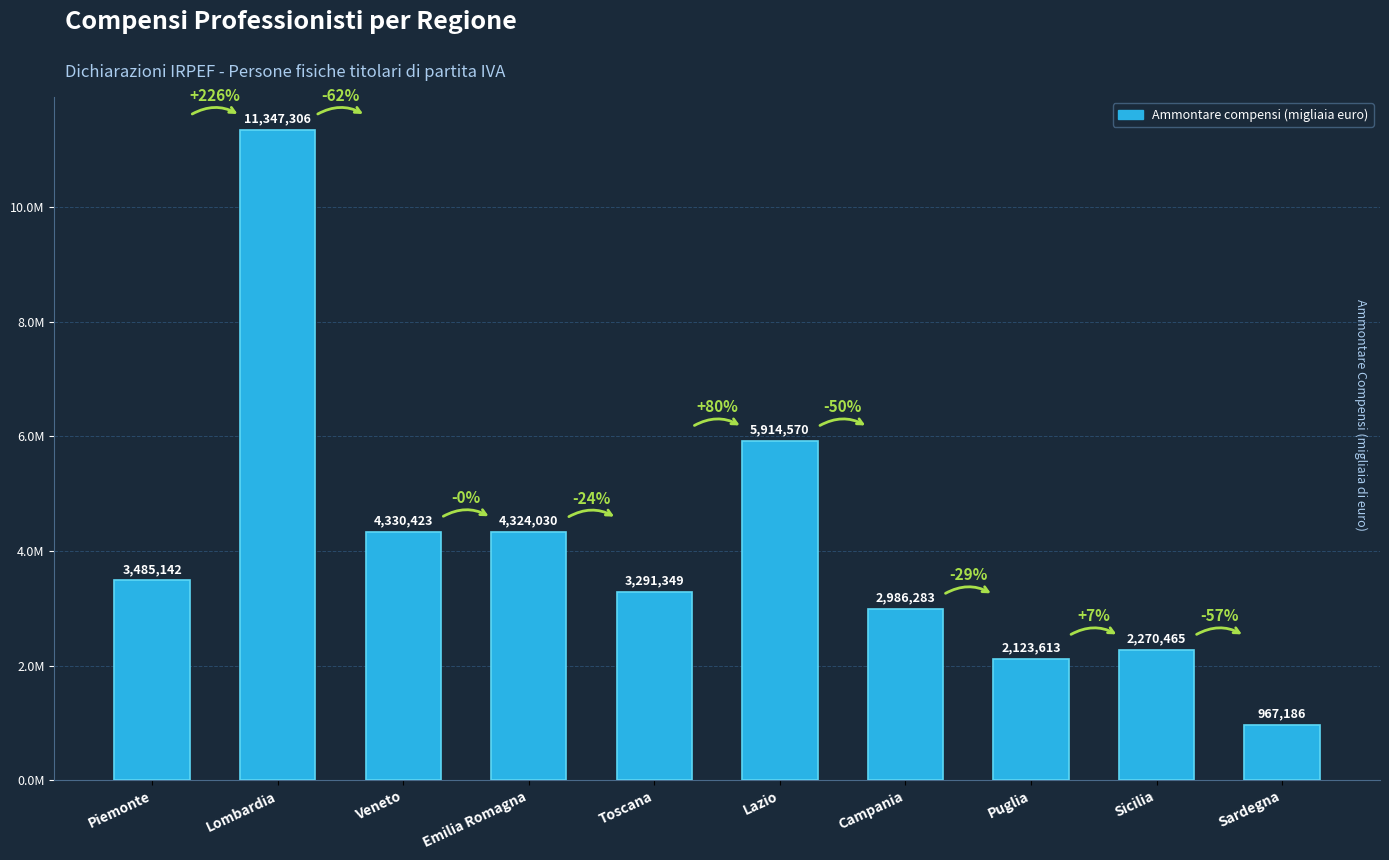

Which category has the lowest value across all series?

Sardegna